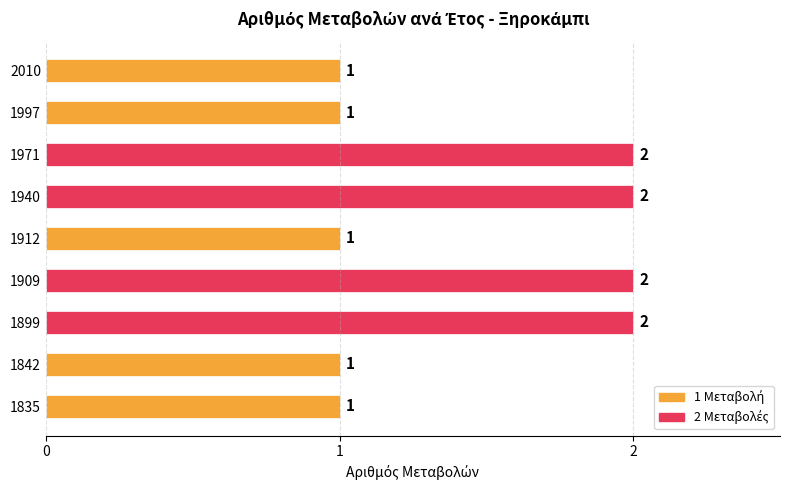

Reading bottom to top, transcribe all the data shown in this chart.

1835=1	1842=1	1899=2	1909=2	1912=1	1940=2	1971=2	1997=1	2010=1